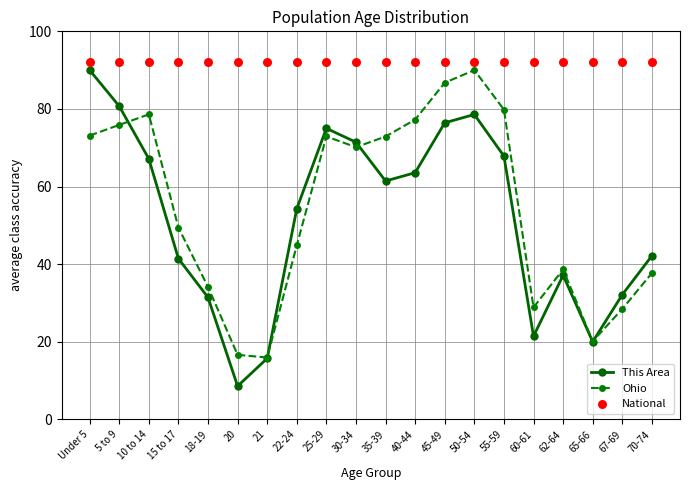

Which series has the widest spread of Y values?

This Area